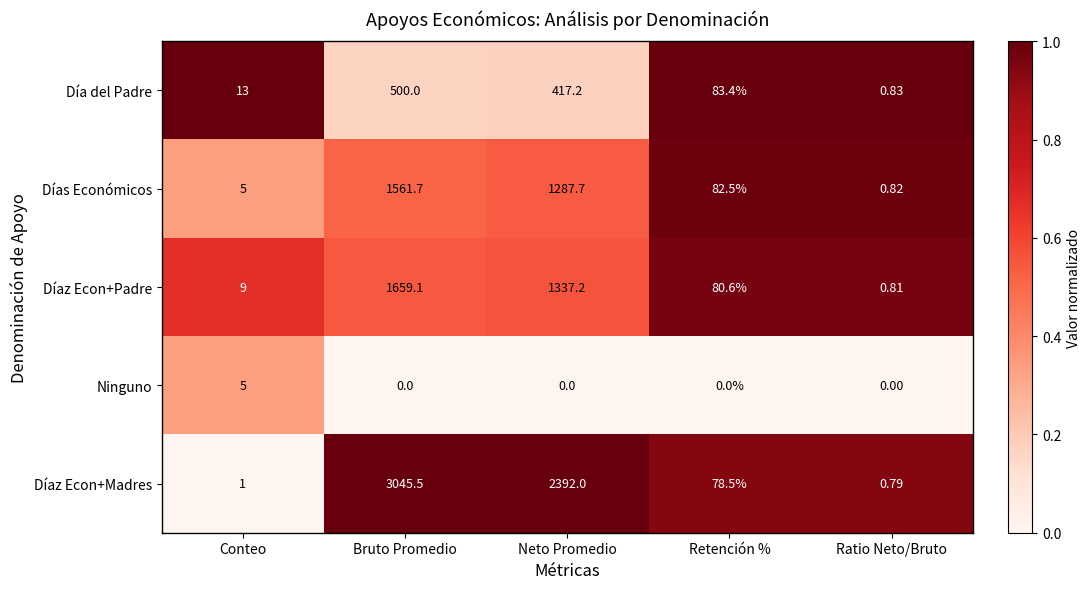

Which series has the widest spread of values?

Díaz Econ+Madres